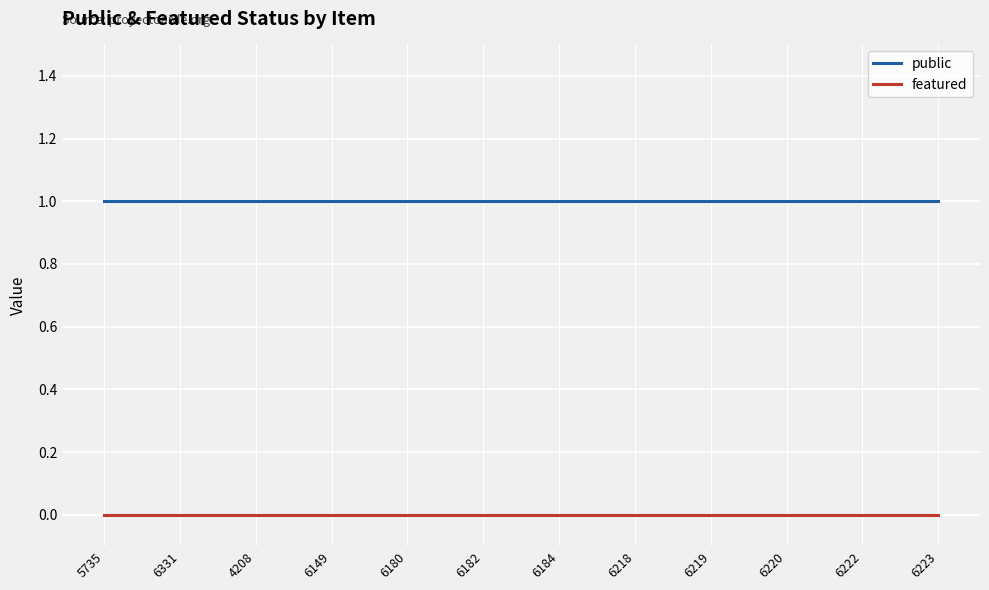

True or false: featured and public cross at least once.

False